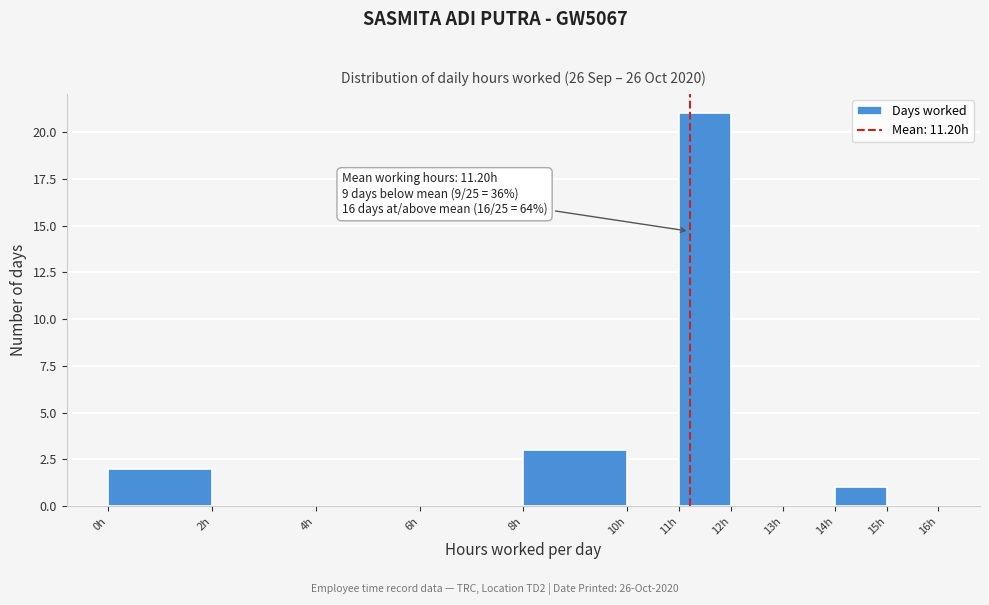

Which range on the x-axis has the tallest bar?

11 to 12